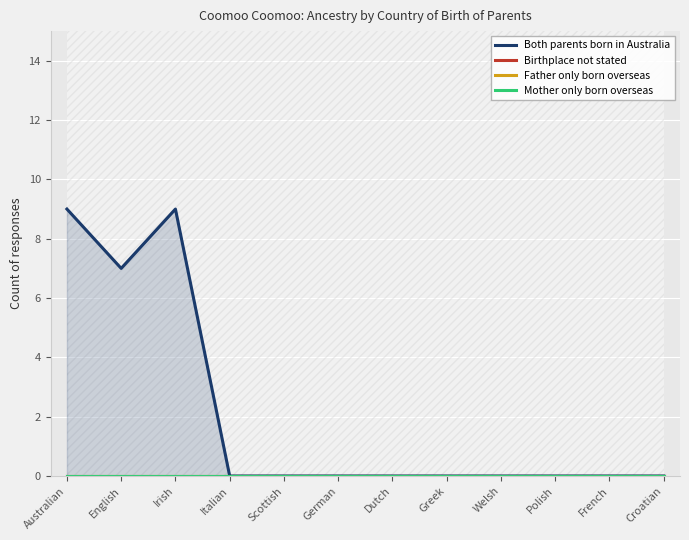

Does the chart display data point markers on the line(s)?

No